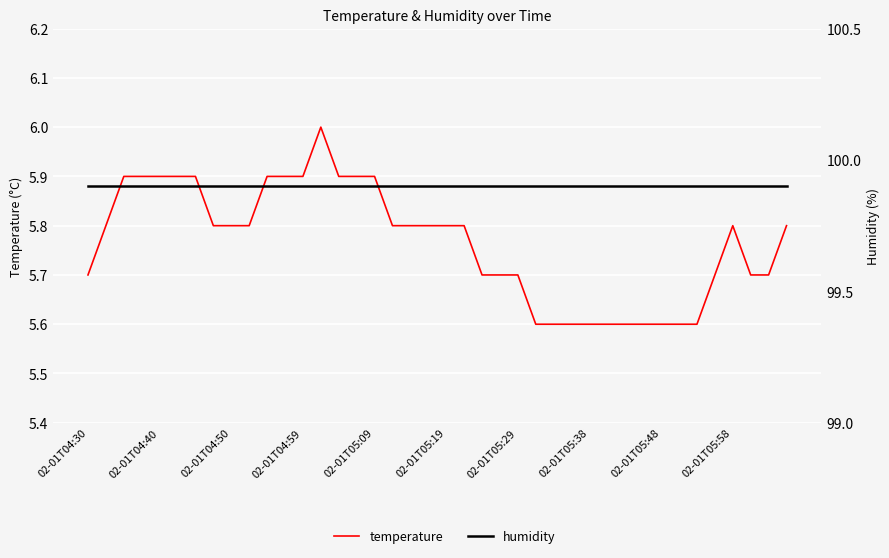

Which series changed the most between 02-01T04:59 and 32?

temperature